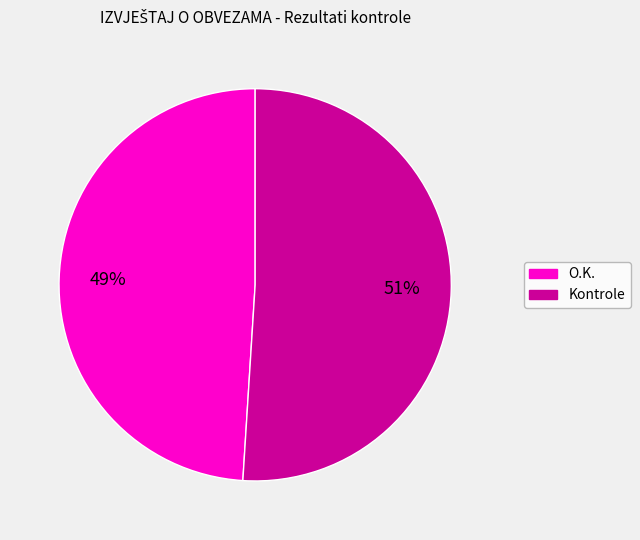

To the nearest percent, what percentage of the pie is Kontrole?

51%